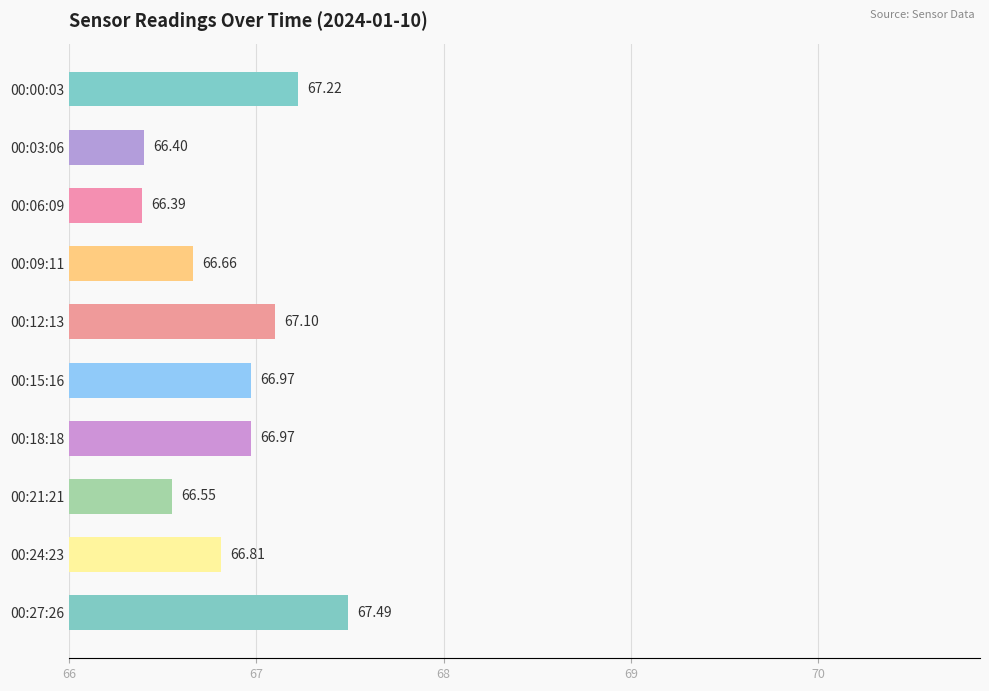

Does the chart contain stacked bars?

No